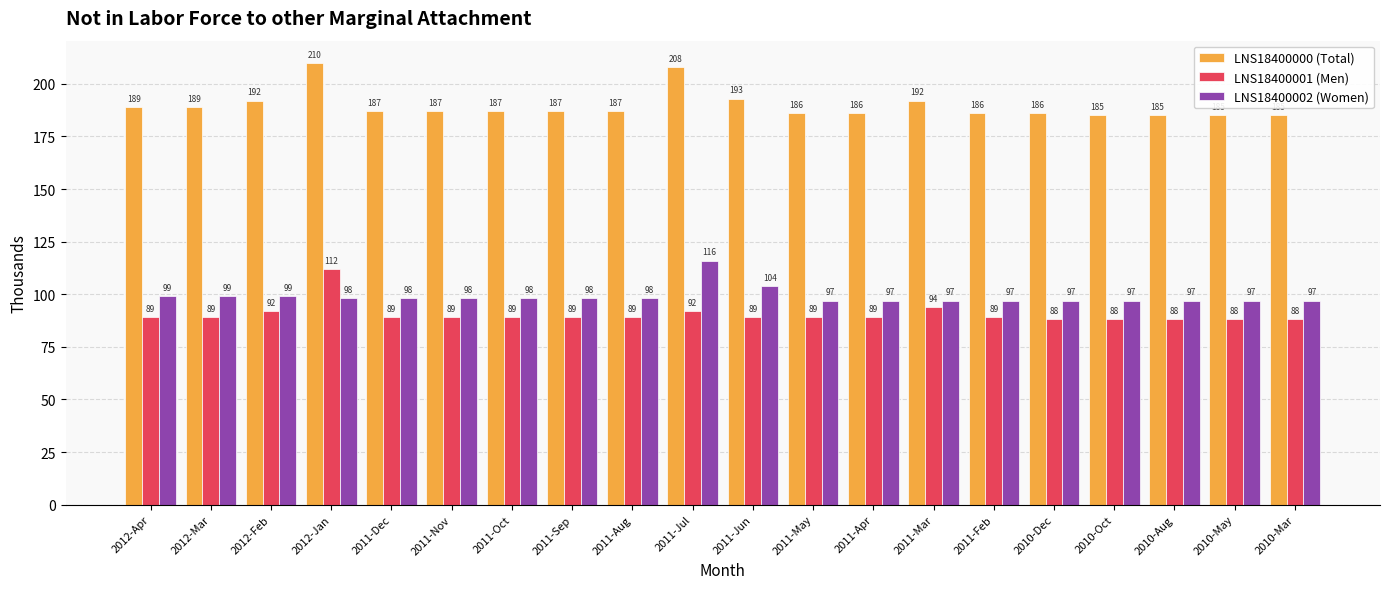

True or false: LNS18400002 (Women) has a value of 98 at 2012-Jan.

True